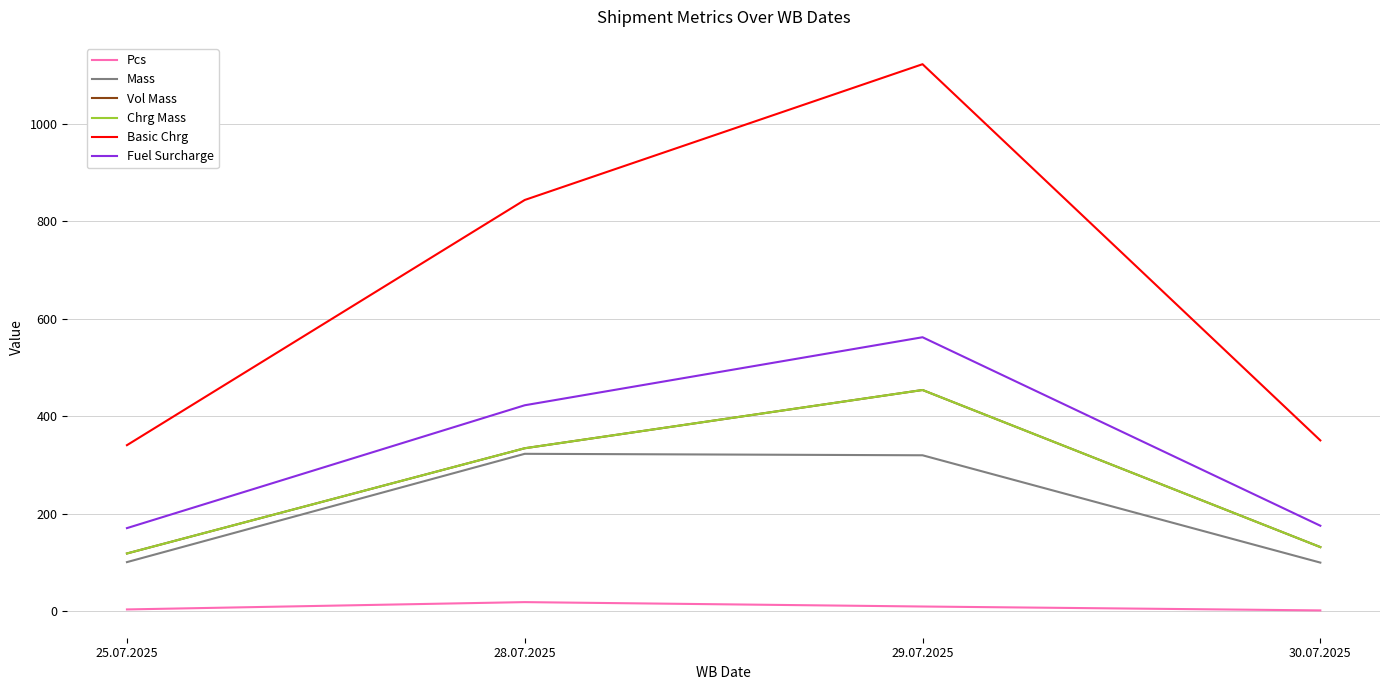

What is the average value of the Mass series?

211.0